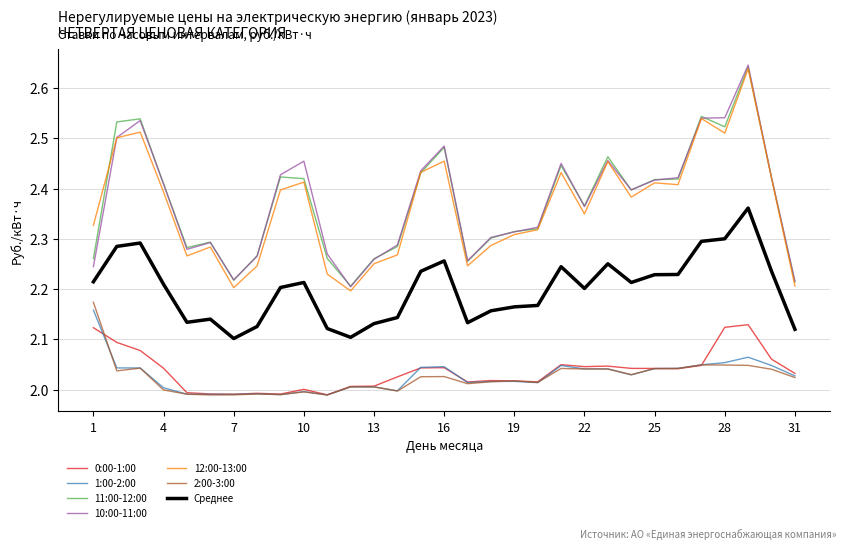

True or false: 11:00-12:00 and Среднее cross at least once.

False